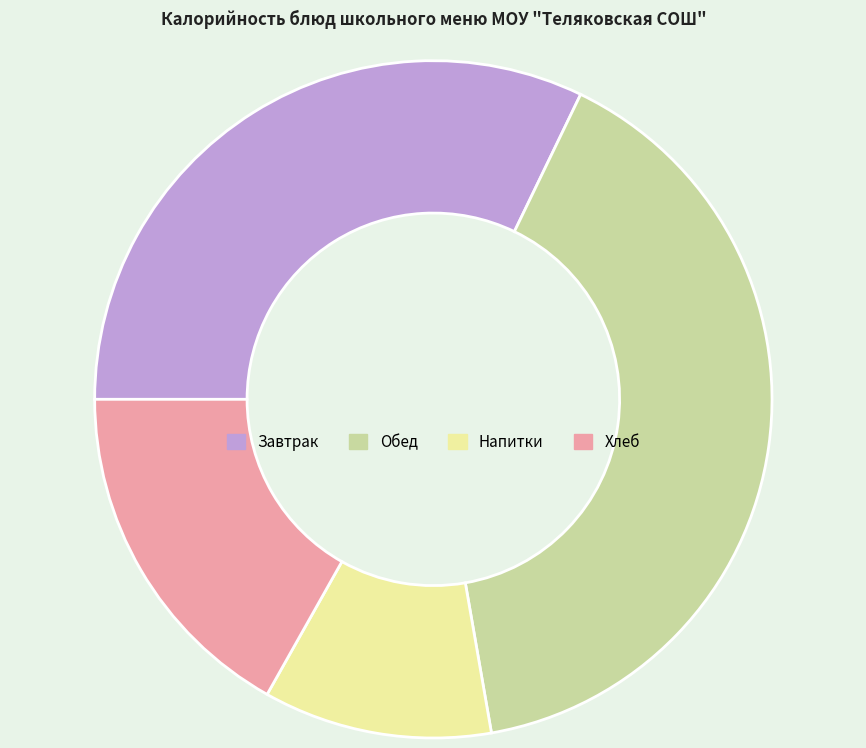

True or false: Обед accounts for 40% of the total.

True